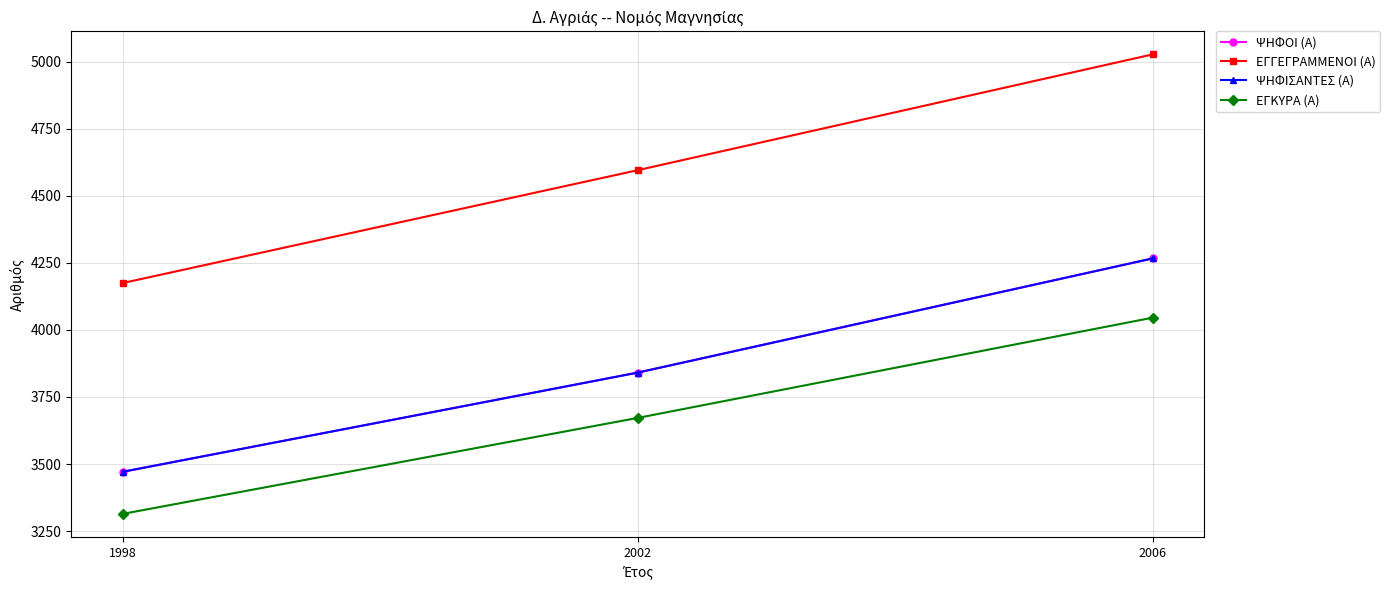

Does the chart have visible grid lines?

Yes